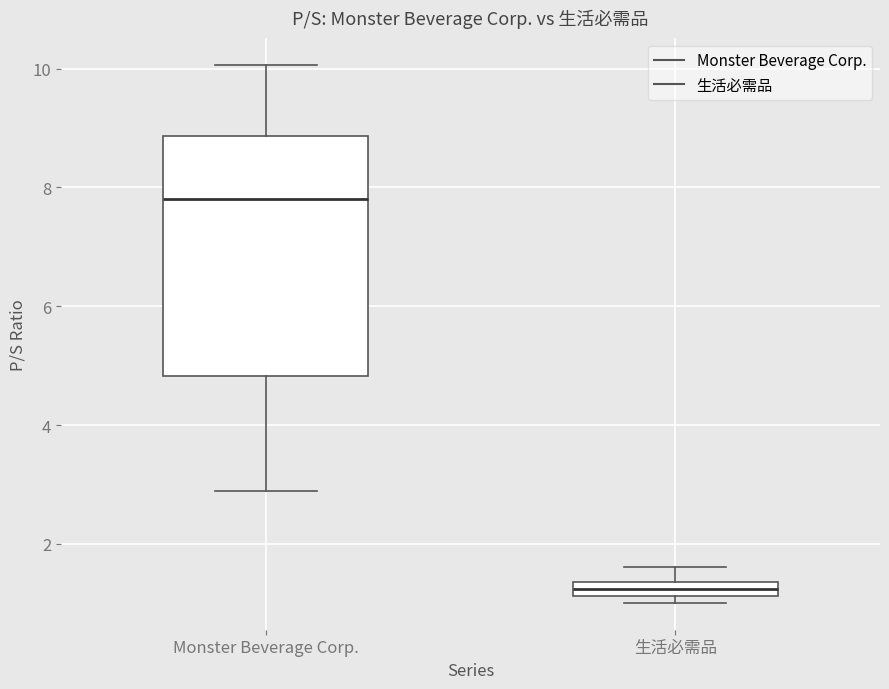

Where does the upper whisker of the box for 生活必需品 end on the y-axis? The values are not printed on the chart, so give them approximately, as read against the axis.

1.6